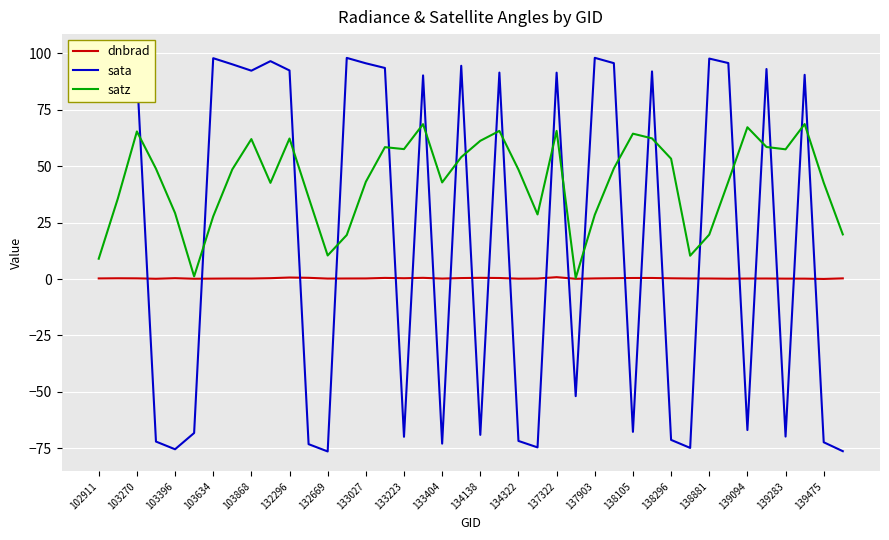

The dnbrad series shows 0.4 at 138105. True or false?

True